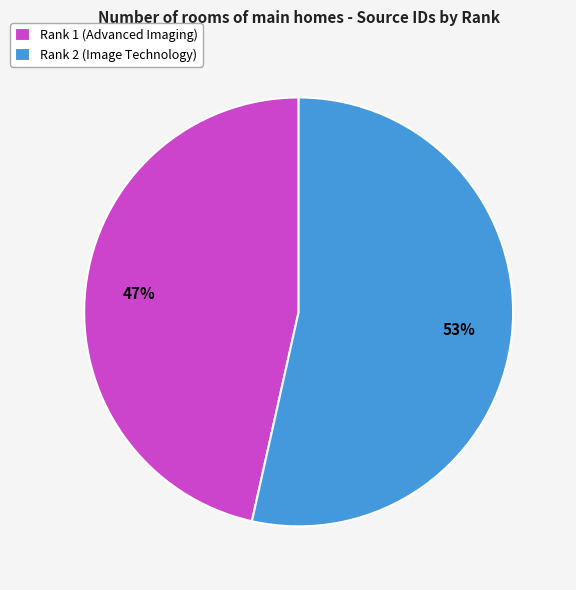

Between Rank 2 (Image Technology) and Rank 1 (Advanced Imaging), which is larger?

Rank 2 (Image Technology)